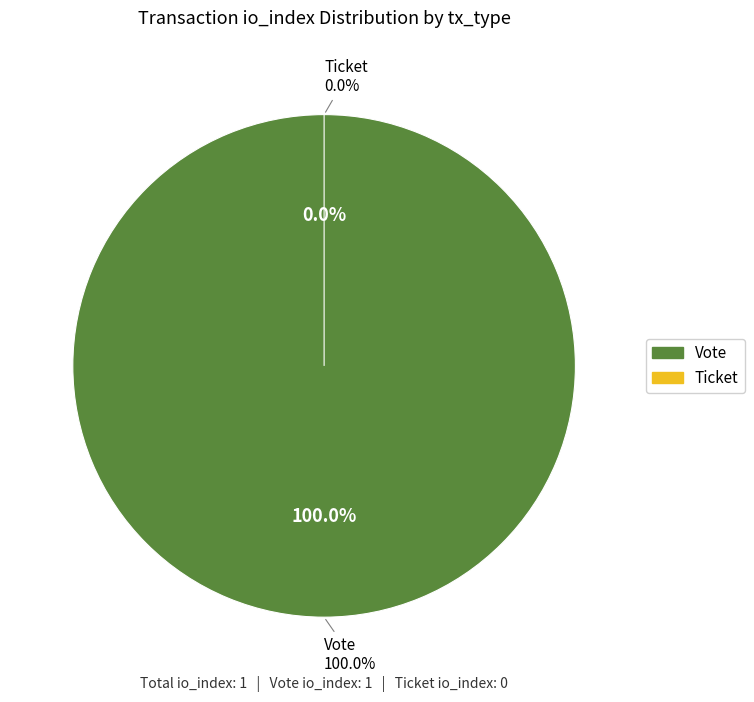

To the nearest percent, what is the combined percentage of Vote and Ticket?

100%